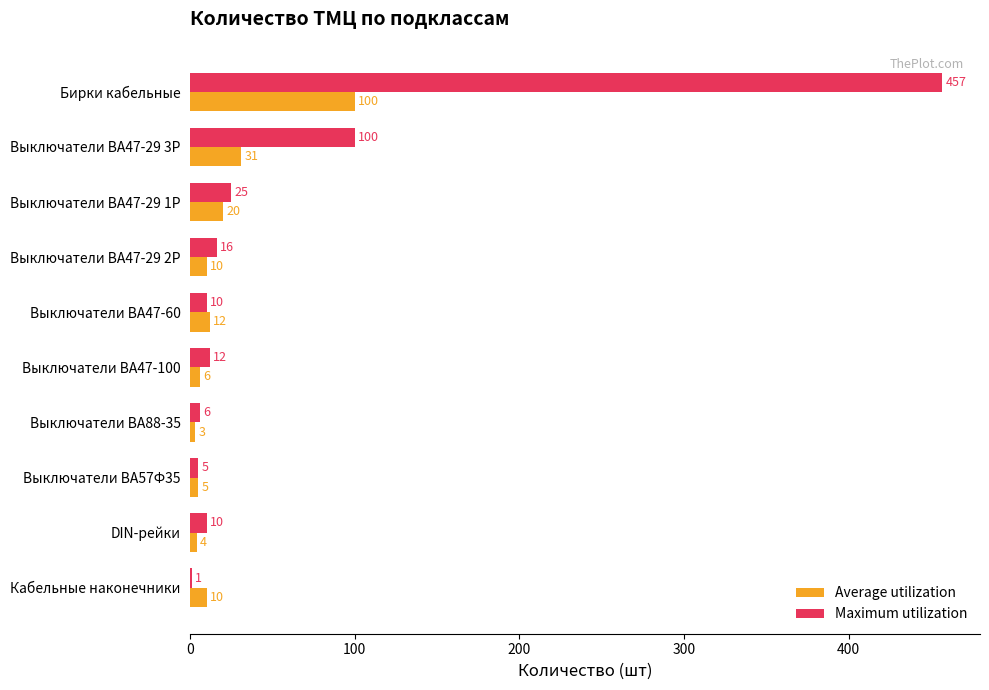

What is the maximum value for Maximum utilization?

456.9